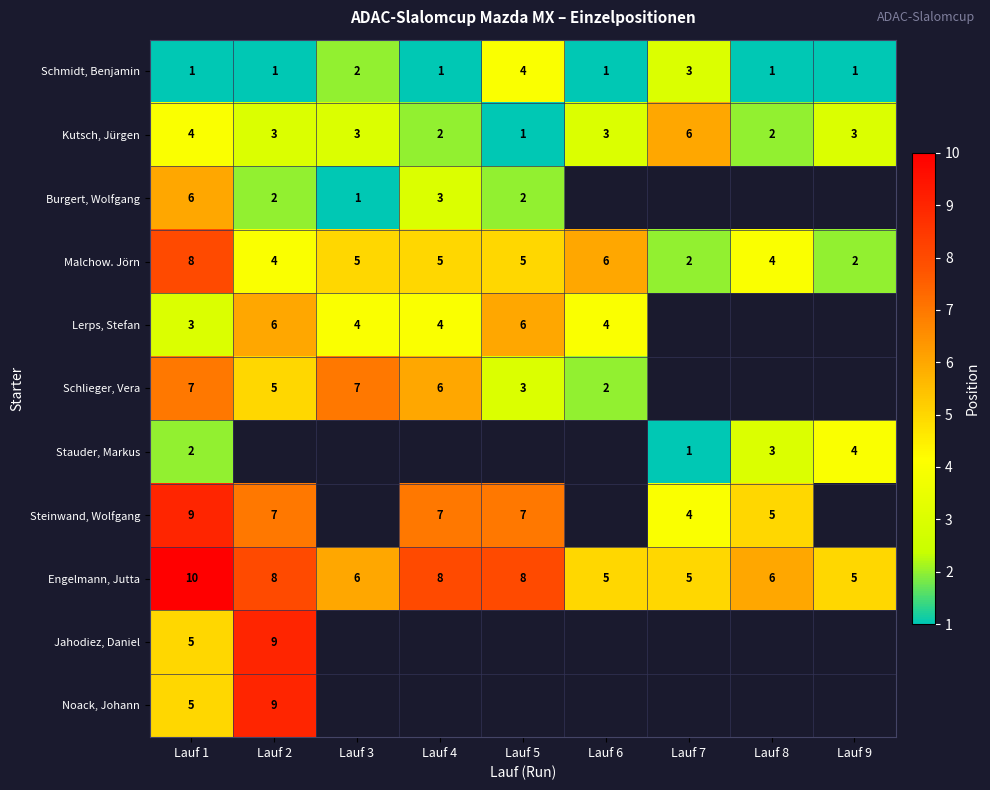

What is the smallest value displayed?

1.0